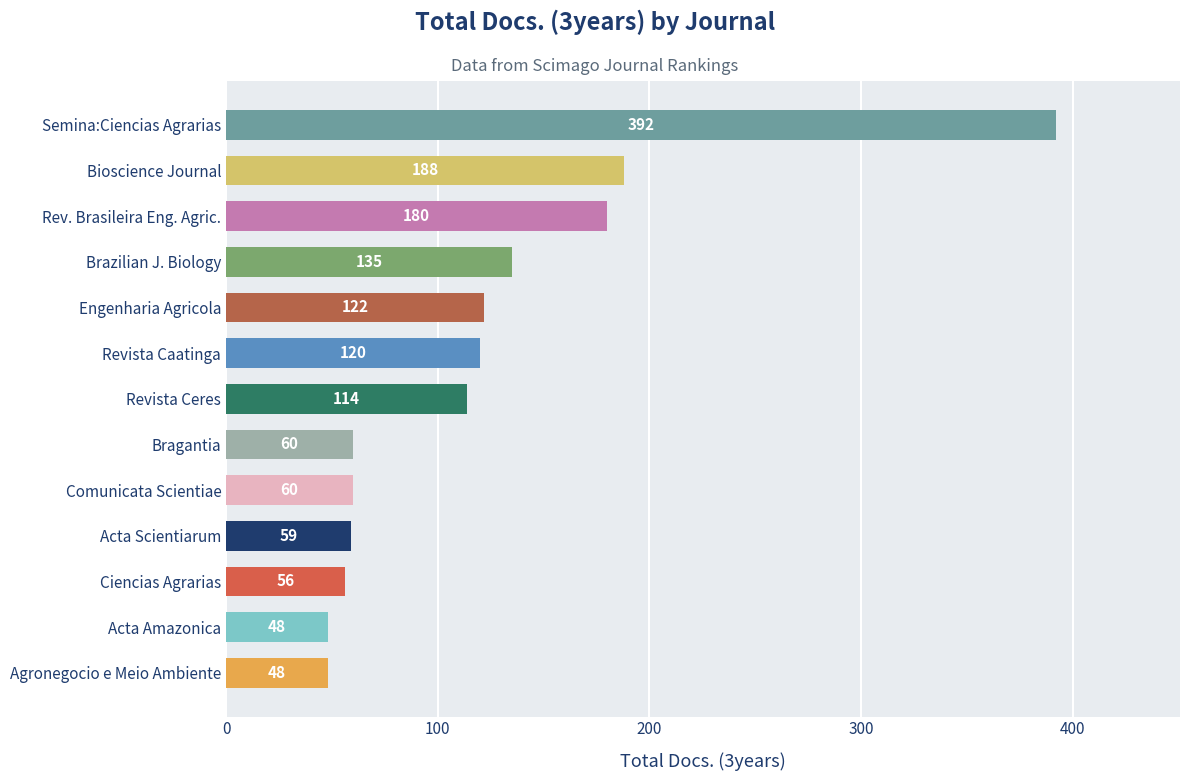

Which has a higher value, Rev. Brasileira Eng. Agric. or Acta Scientiarum?

Rev. Brasileira Eng. Agric.